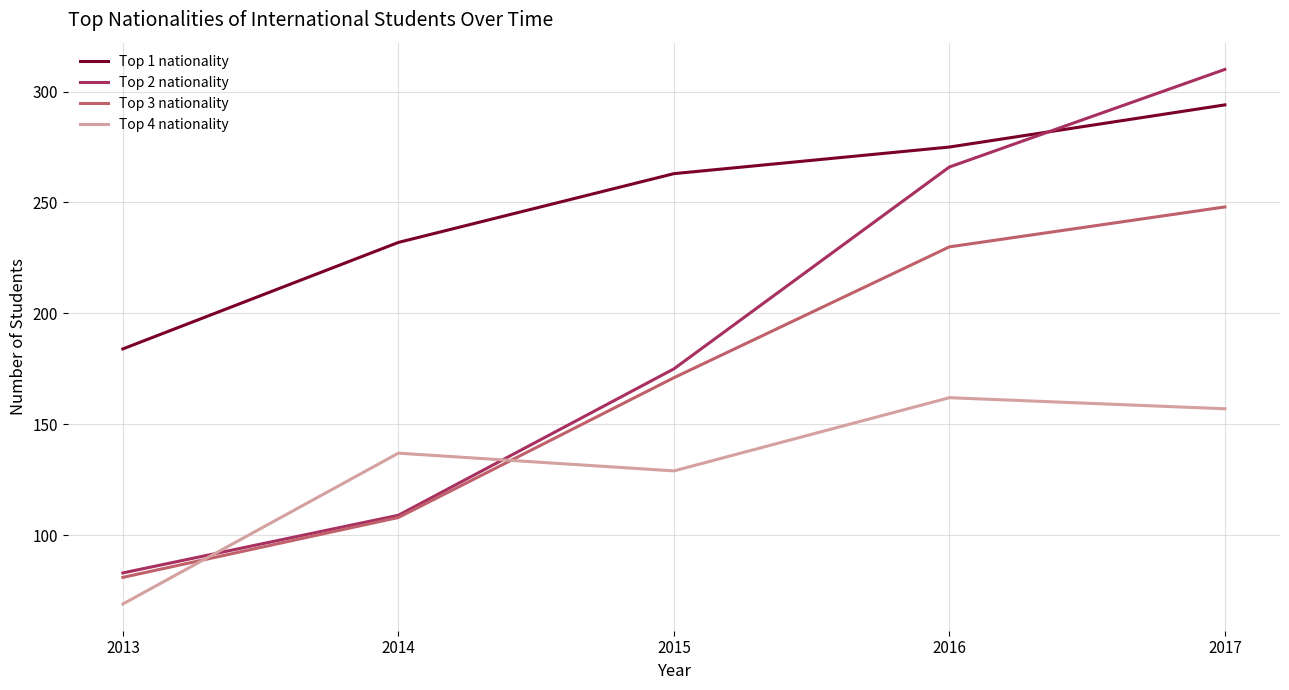

Is this an area chart (filled region under the line)?

No